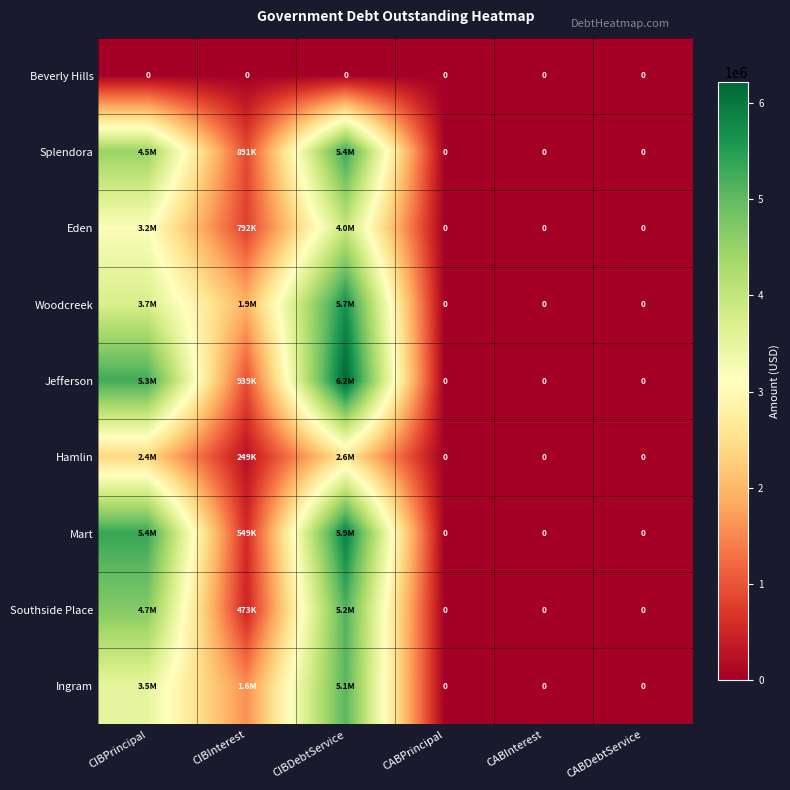

At which label does Eden first exceed 791986?

CIBPrincipal